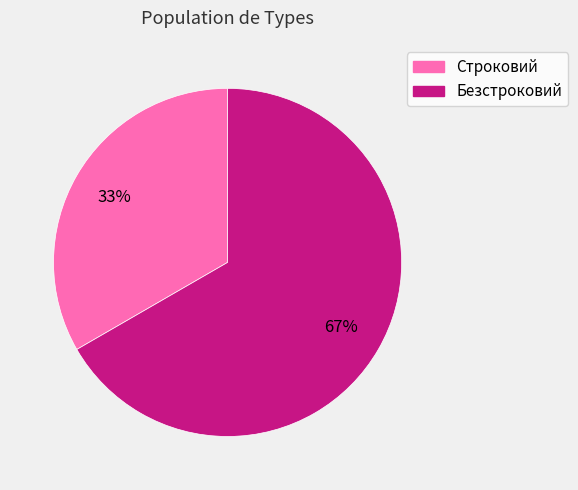

What is the largest slice in the pie chart?

Безстроковий